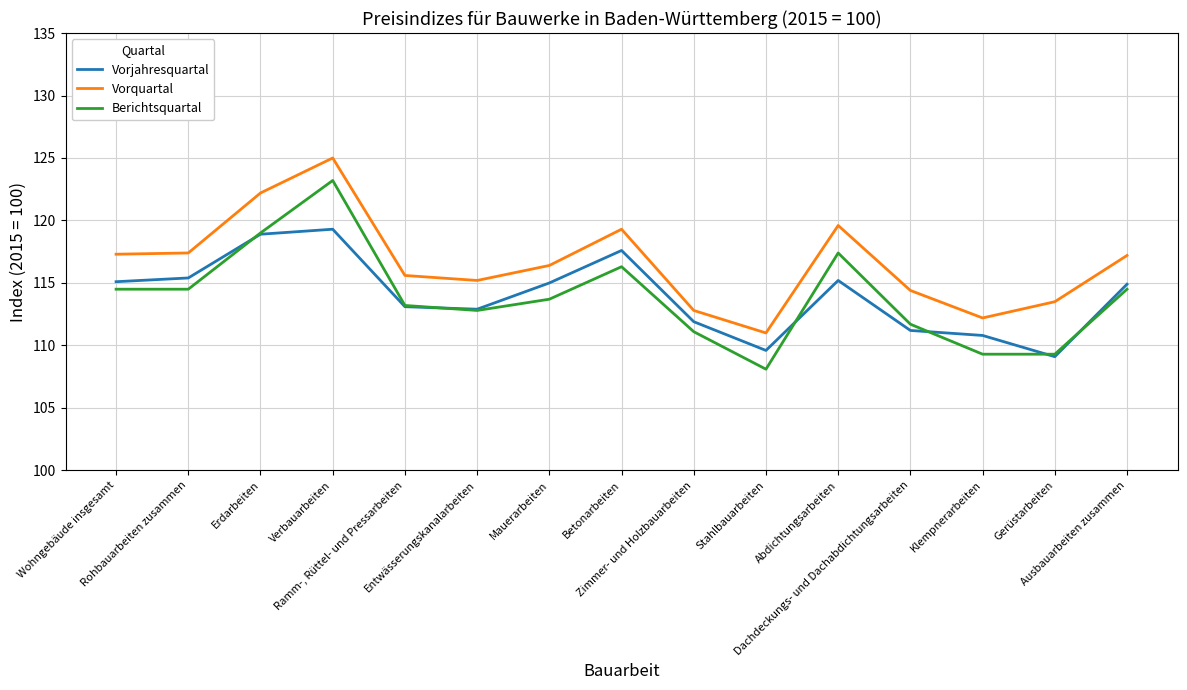

What is the difference between the Vorjahresquartal values at Ramm-, Rüttel- und Pressarbeiten and Betonarbeiten?

4.5